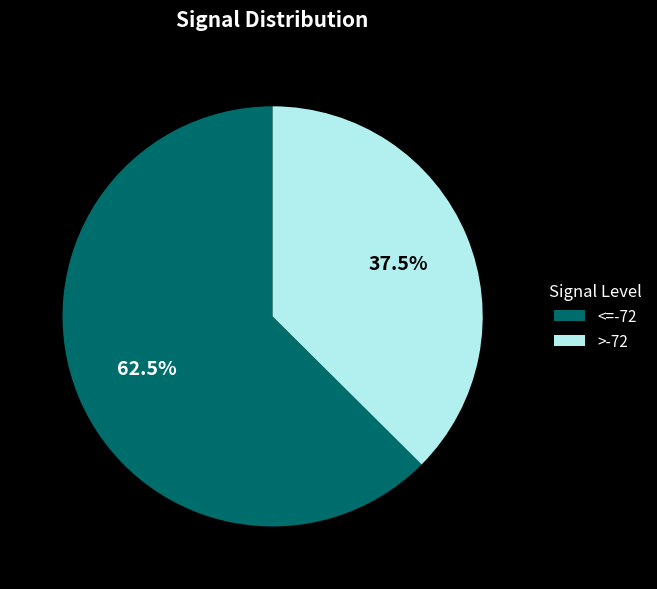

How much of the chart is everything except <=-72?

37.5%